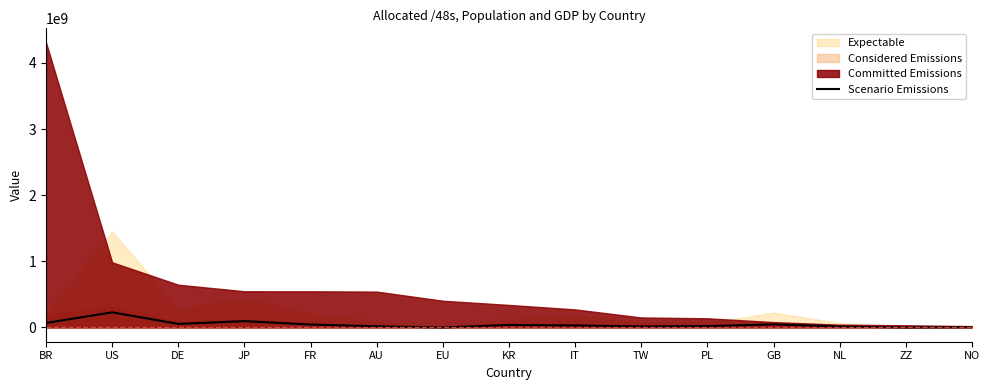

What is the label of the 5th point from the left?

FR